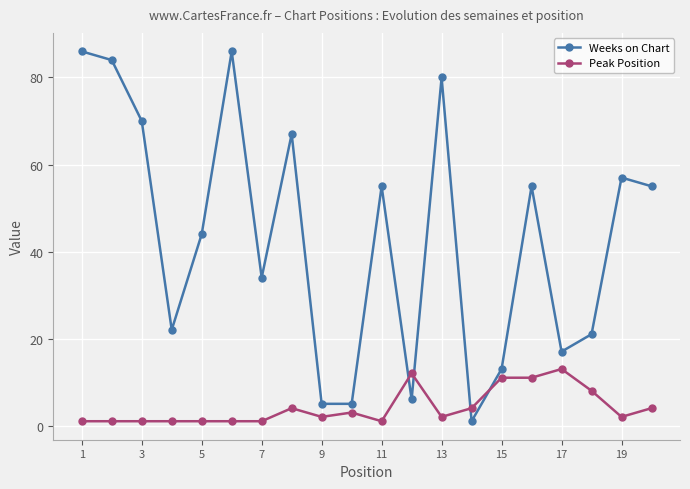

Which series has the largest range (max minus min)?

Weeks on Chart